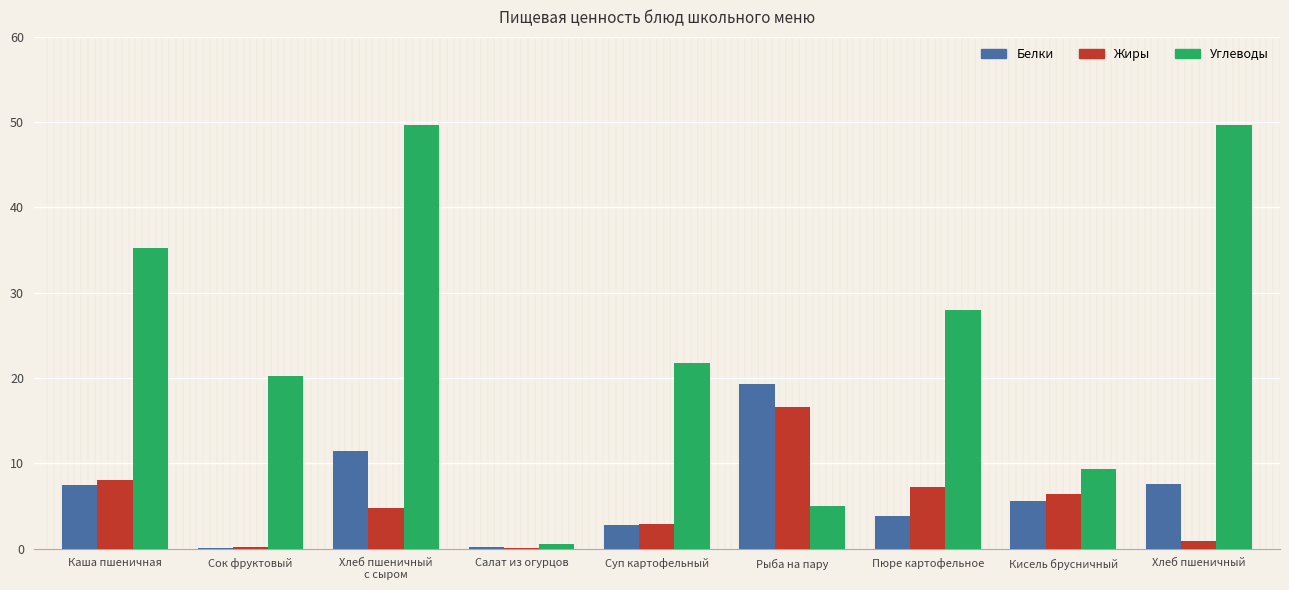

Count the number of categories in the chart.

9